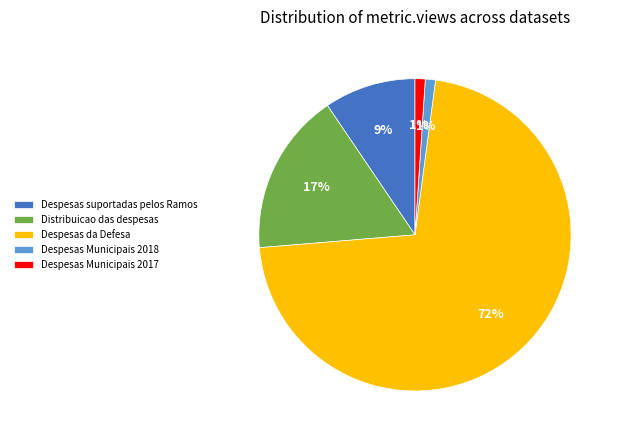

Count the number of slices in the pie.

5